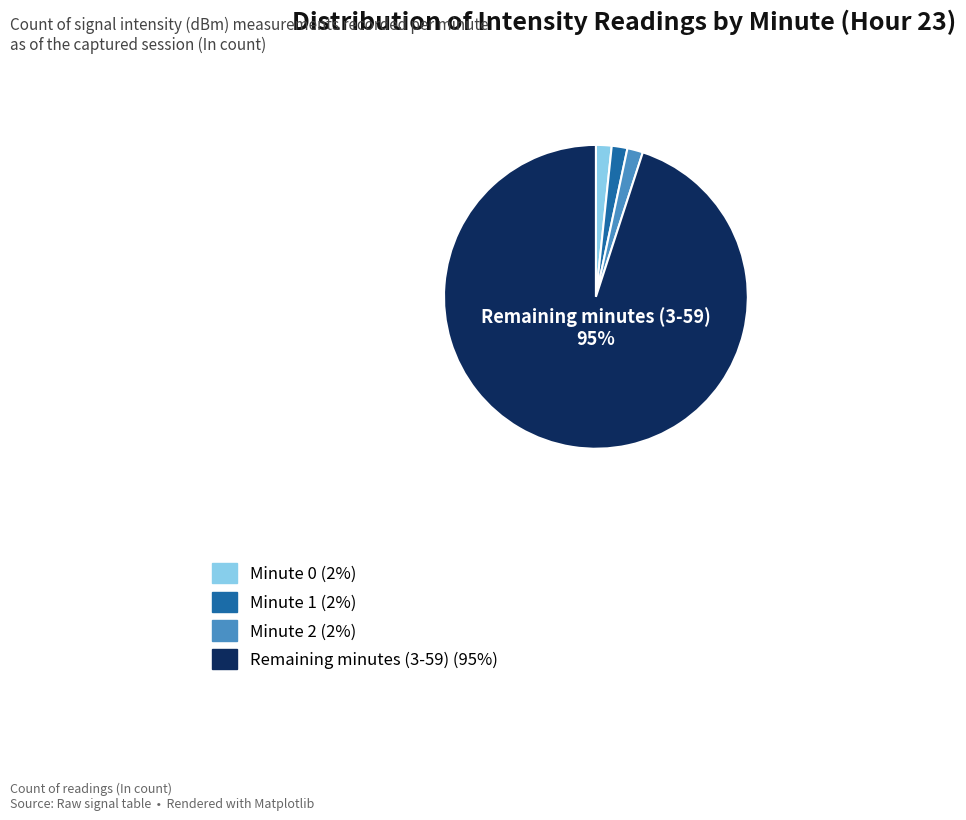

To the nearest percent, what is the average slice percentage?

25%